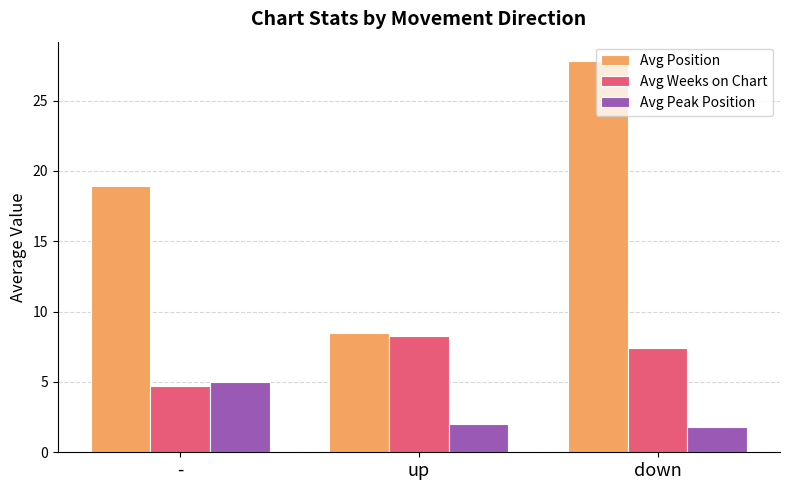

Read the Avg Weeks on Chart value at -.

4.7